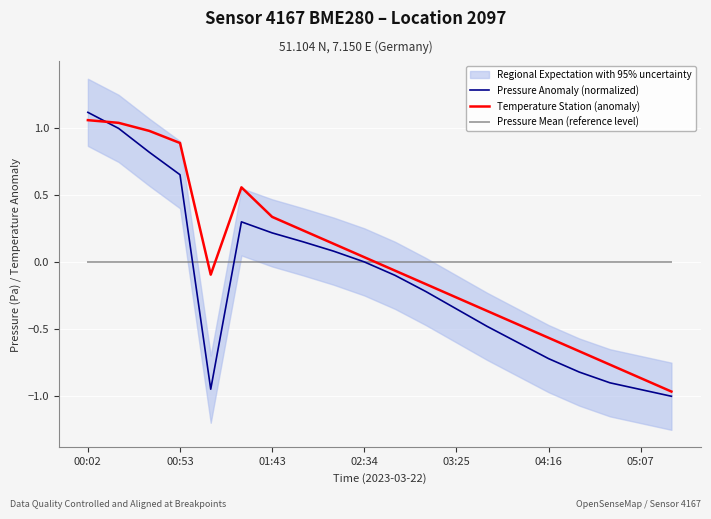

The value of Temperature Station (anomaly) at 01:43 is 0.6. True or false?

False